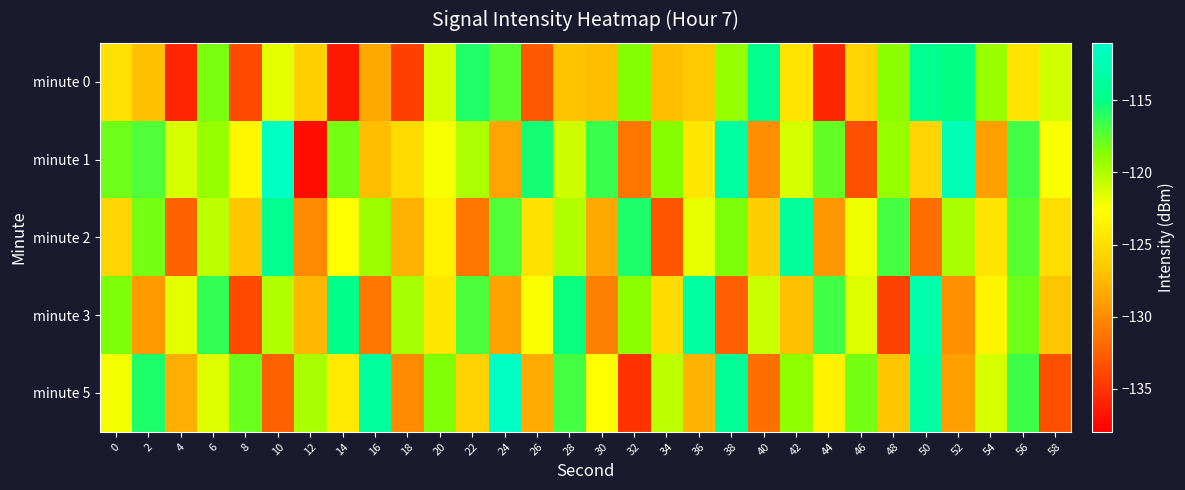

Which label corresponds to the smallest value in the chart?

12